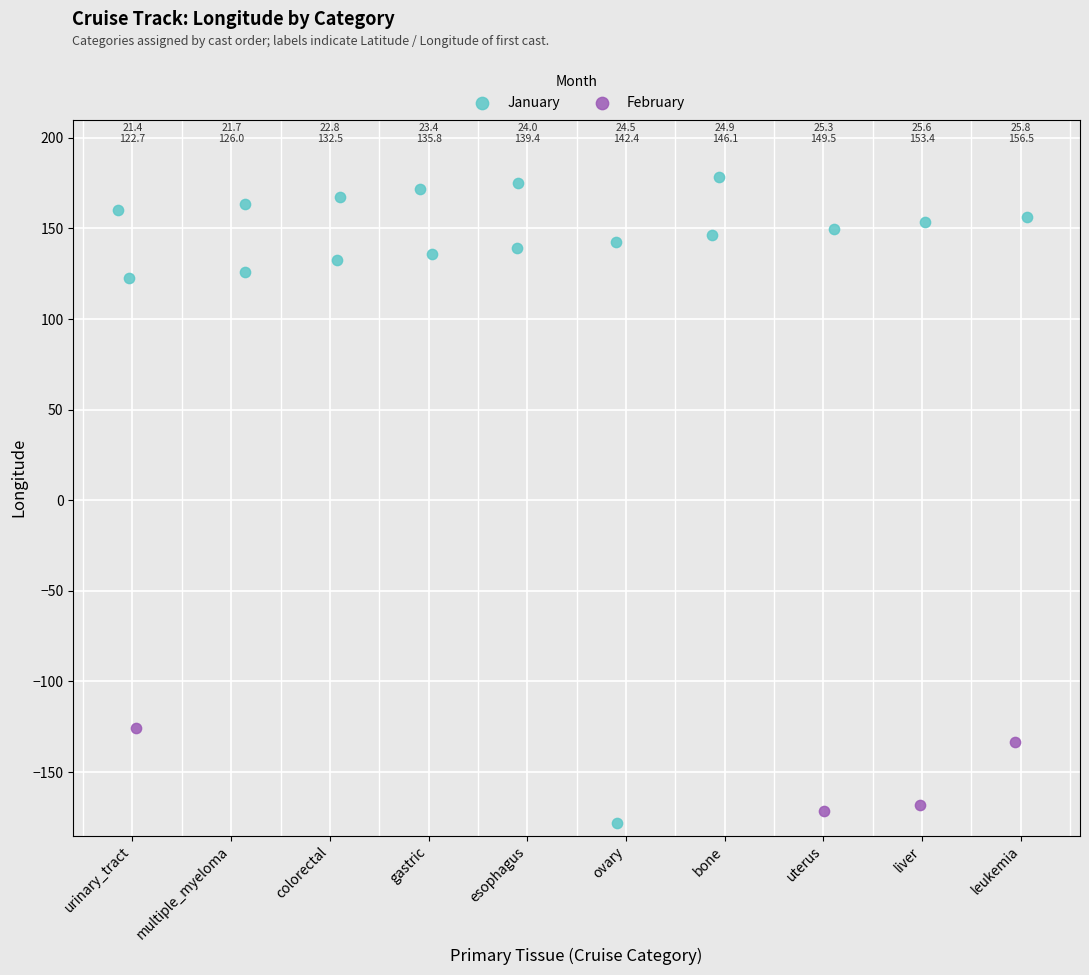

Which series has the largest Y range (max minus min)?

January